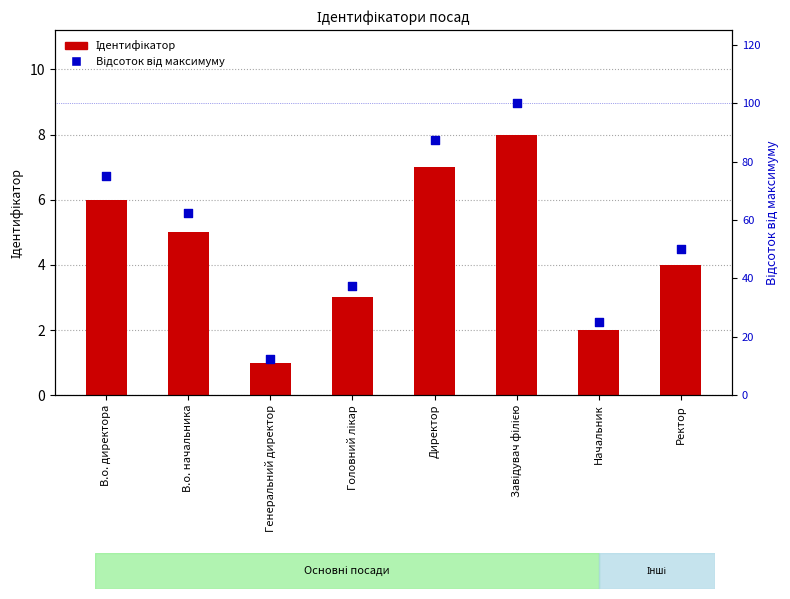

Which series reaches the minimum Y coordinate?

Ідентифікатор